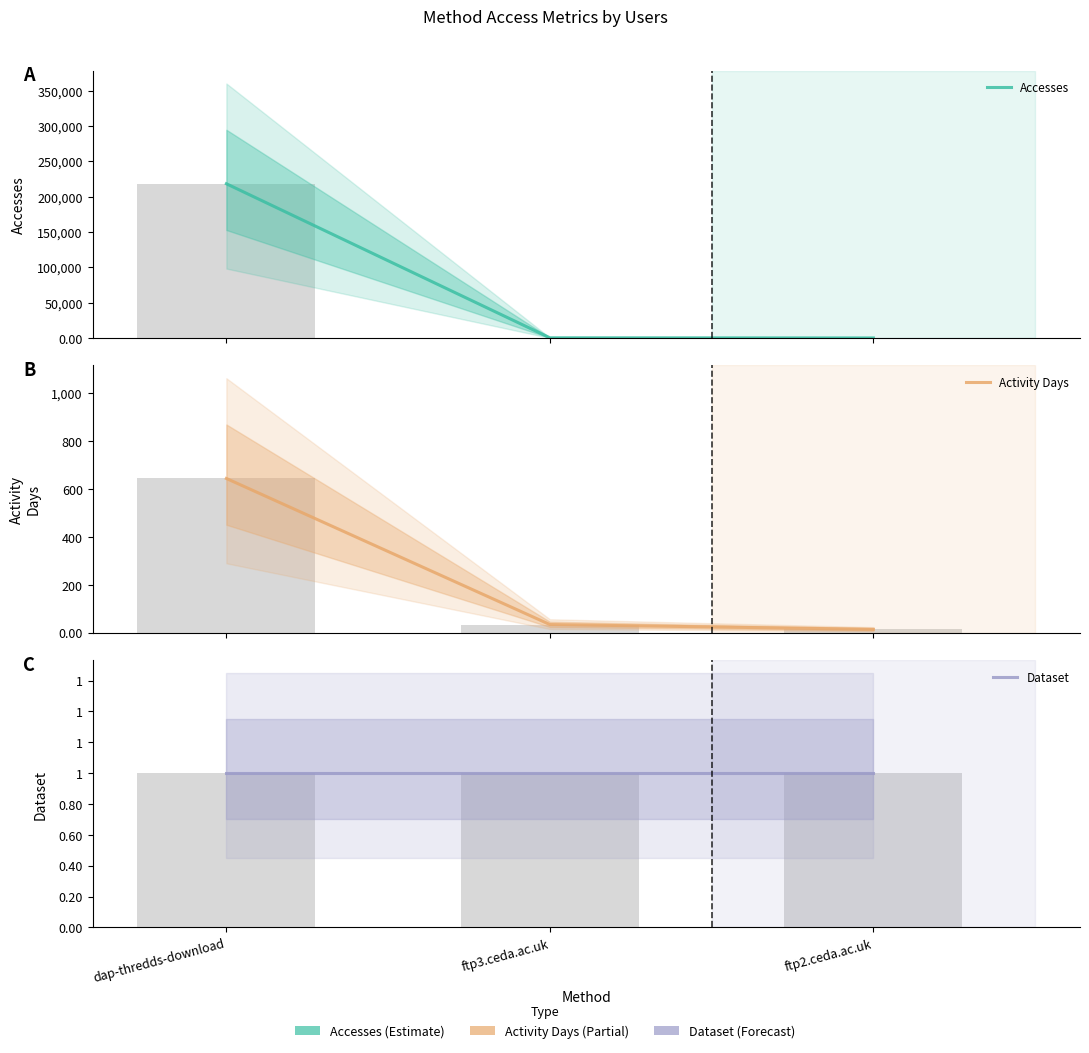

What is the sum of the Dataset values at ftp3.ceda.ac.uk and dap-thredds-download?

2